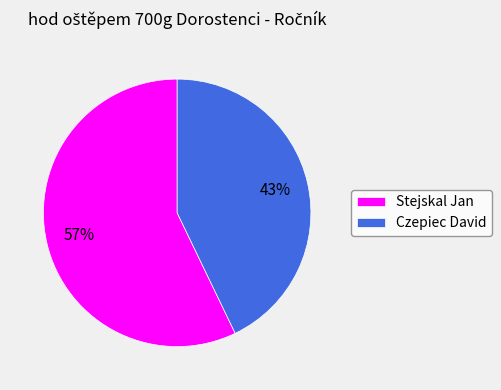

Which category accounts for the majority?

Stejskal Jan